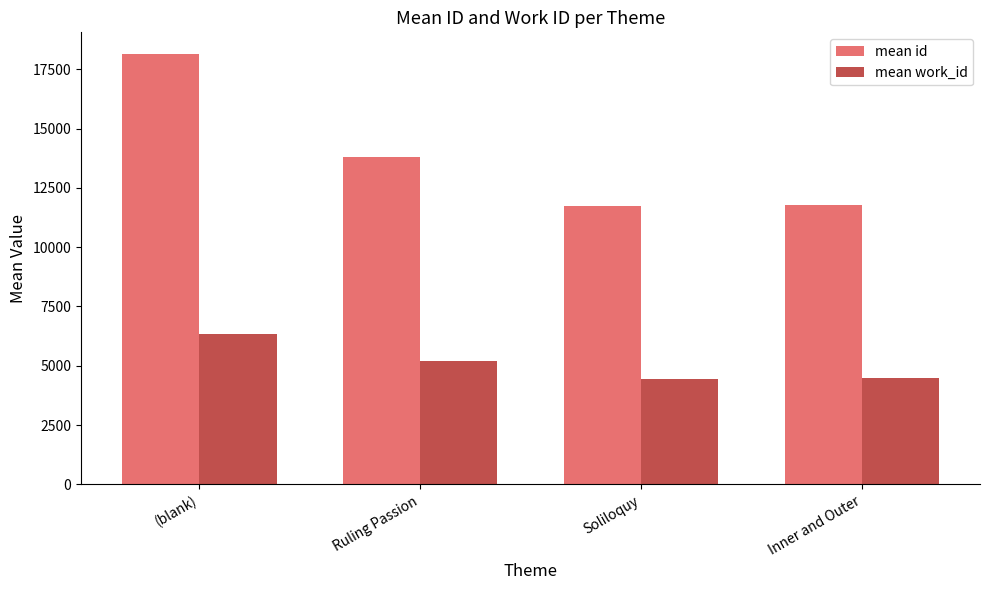

Between Ruling Passion and Inner and Outer, which series saw the biggest shift?

mean id